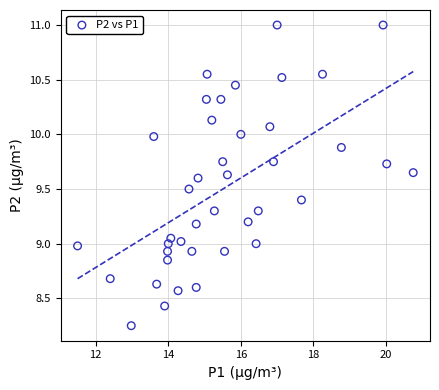

What is the range of X values (max minus min)?

9.2